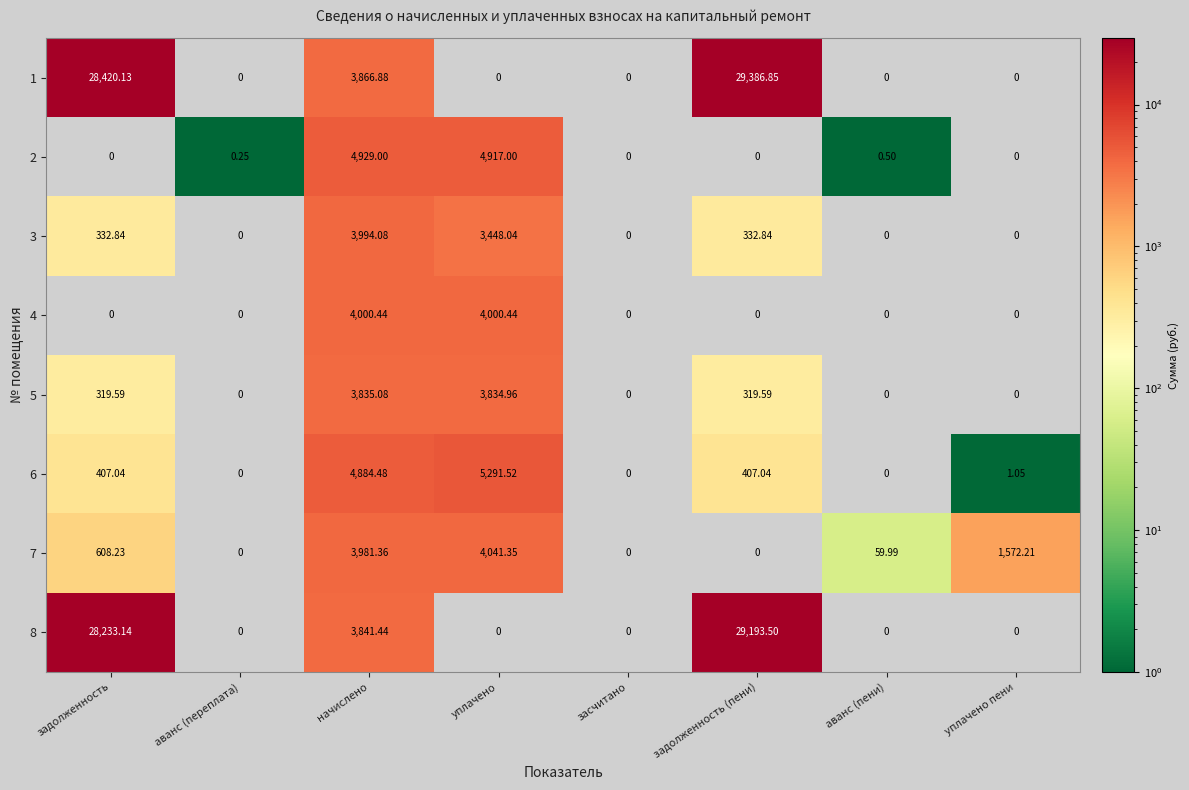

Is the value of 3 at задолженность greater than the value of 5 at аванс (переплата)?

Yes